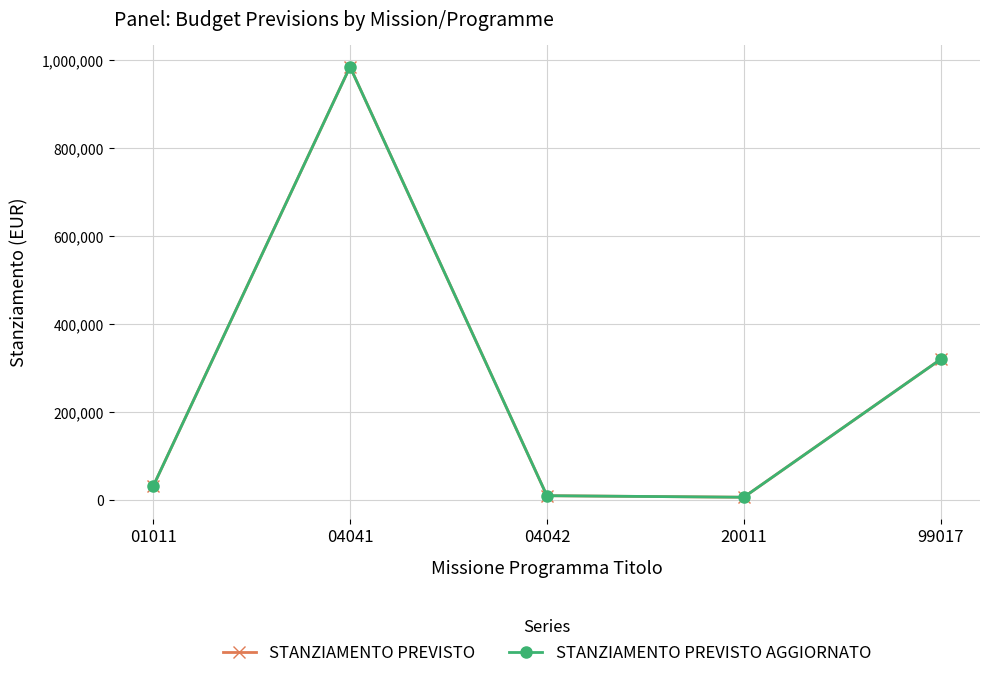

At which category does the chart reach its peak across all series?

04041